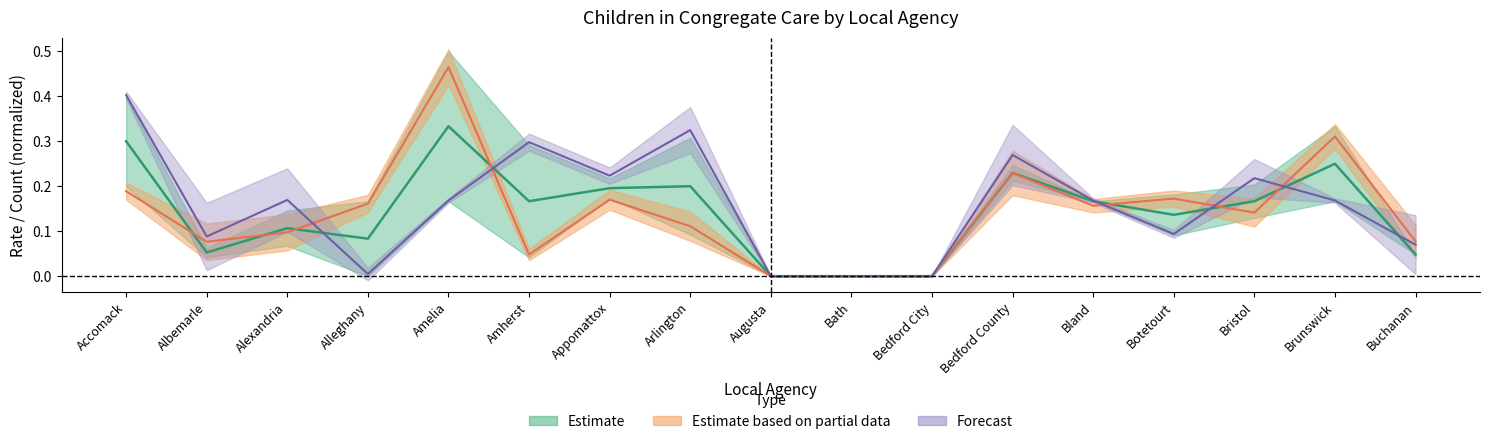

At which label does Percent Current Congregate reach its peak?

Amelia